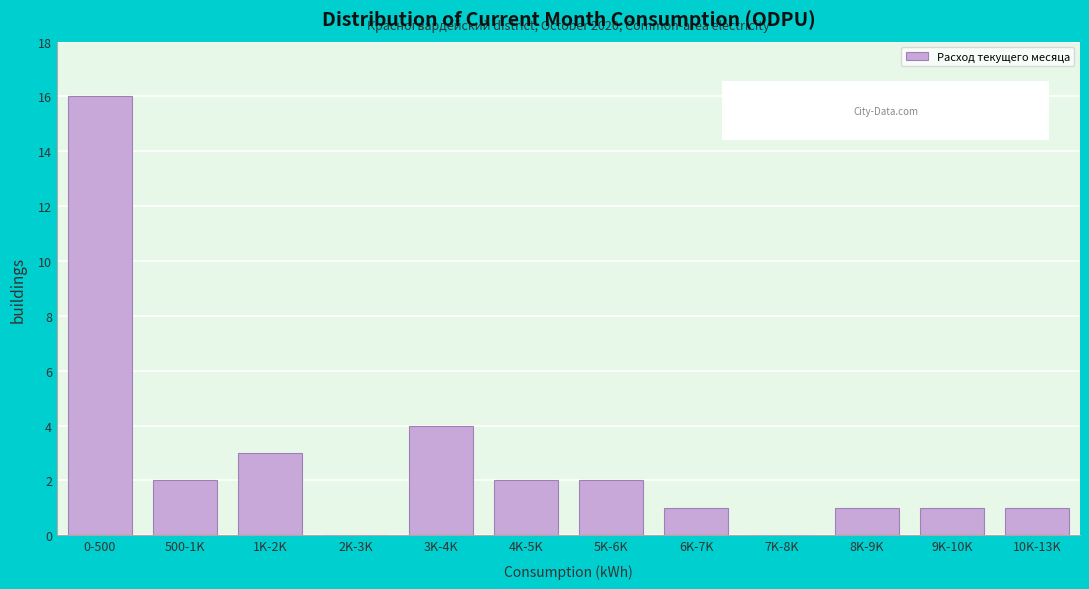

Reading left to right, transcribe all the data shown in this chart.

0-500=16	500-1K=2	1K-2K=3	2K-3K=0	3K-4K=4	4K-5K=2	5K-6K=2	6K-7K=1	7K-8K=0	8K-9K=1	9K-10K=1	10K-13K=1